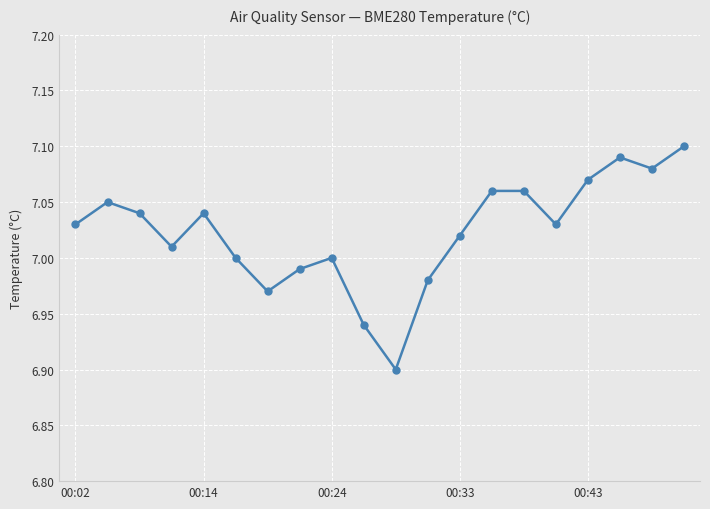

How many points are lower than both their immediate neighbors (excluding endpoints)?

5